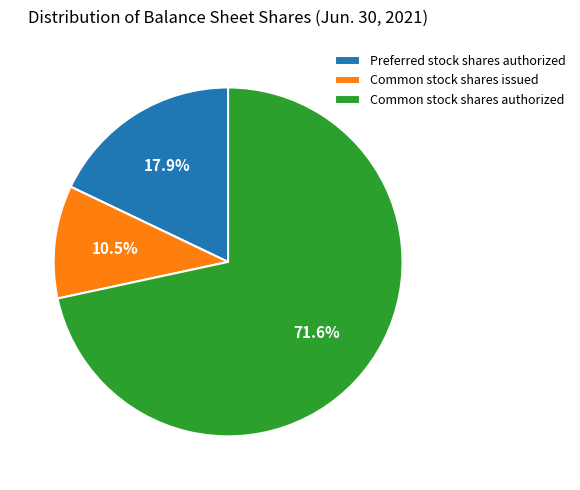

Between Common stock shares authorized and Preferred stock shares authorized, which is larger?

Common stock shares authorized